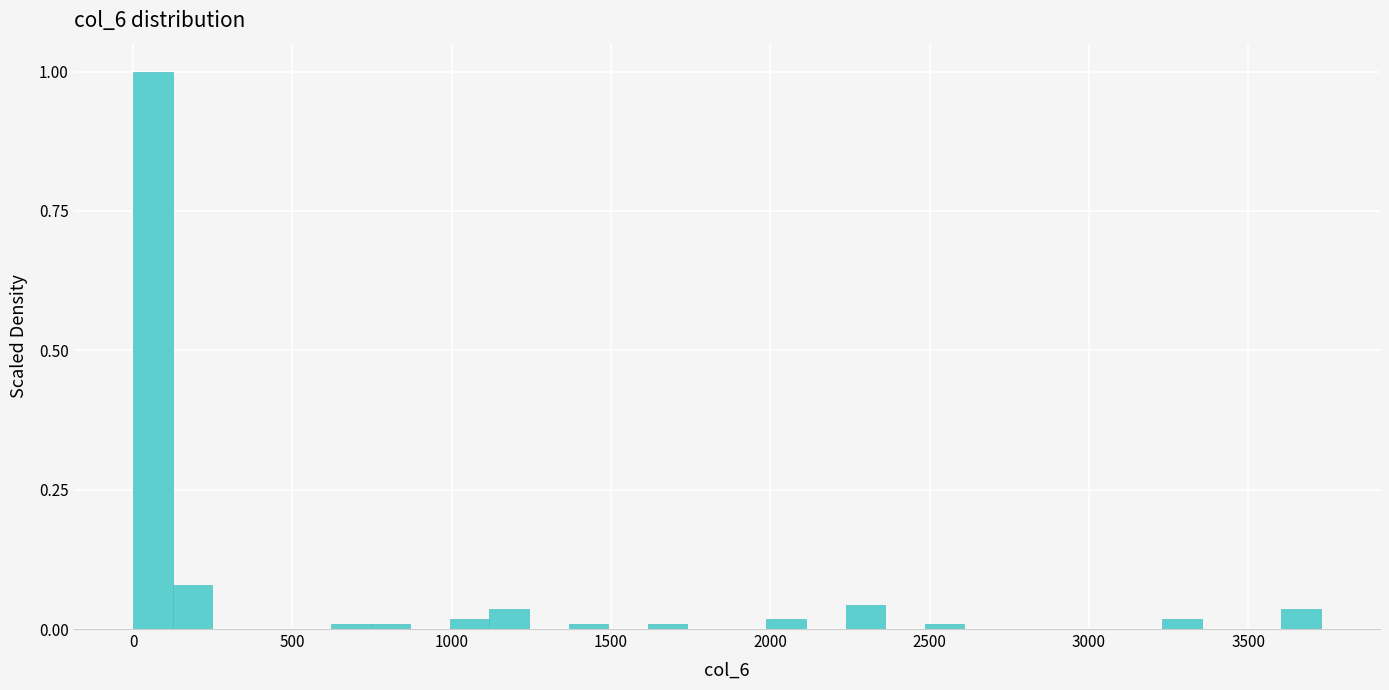

Around what value on the x-axis is the tallest bar? Give the approximate position of its centre, as read against the axis.

50